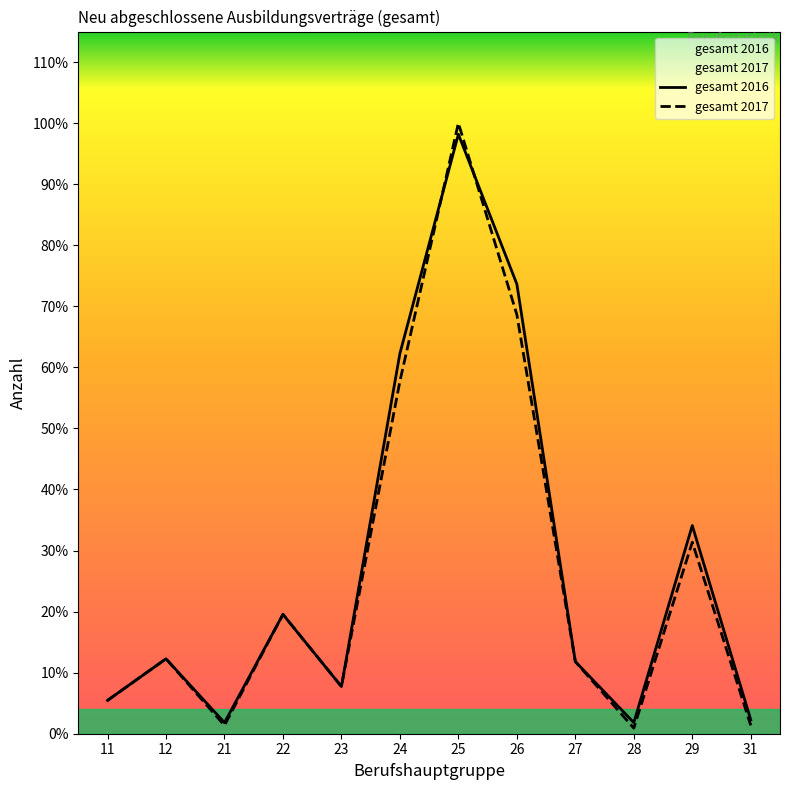

At which label does gesamt 2017 first exceed 81?

22